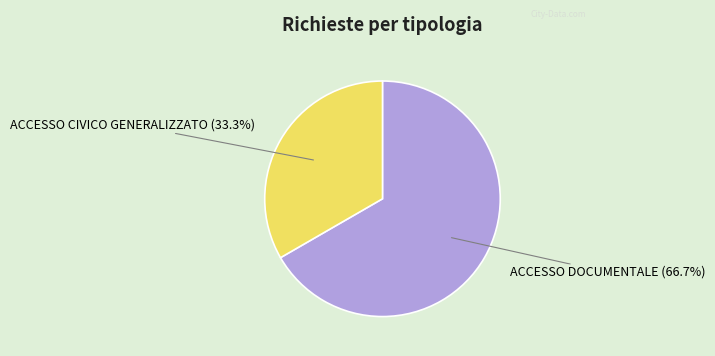

Is there a majority slice in this chart?

Yes